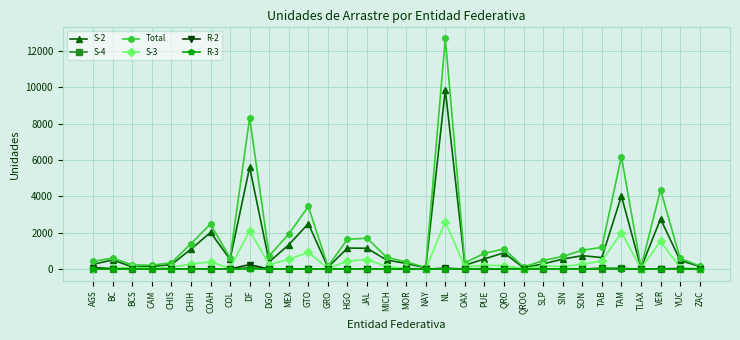

Which series has the largest range (max minus min)?

Total